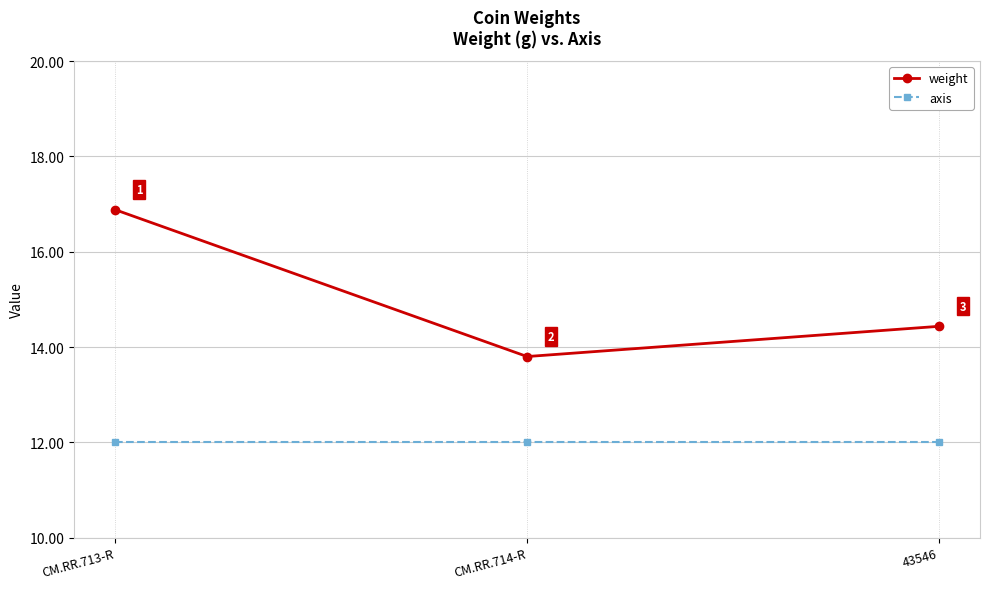

What position from the left is CM.RR.713-R?

1